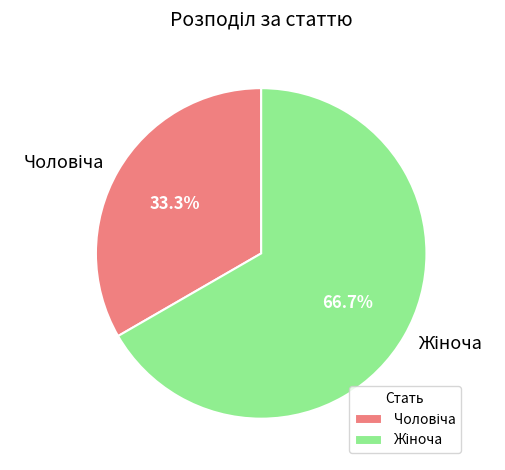

Is there any slice that represents more than half of the pie?

Yes